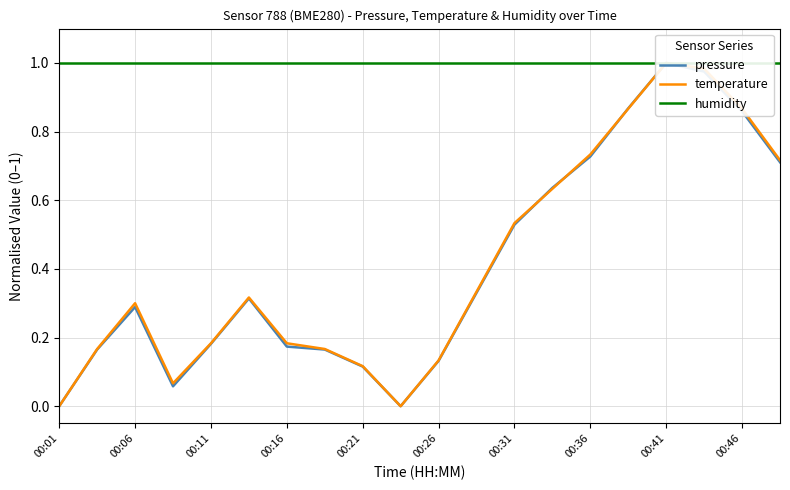

What is the sum of all pressure values?

8.2